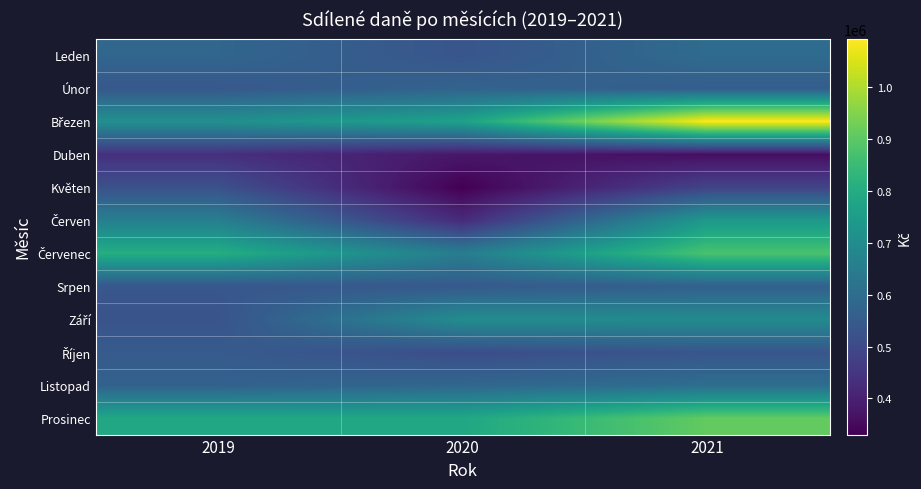

Which series has the largest range (max minus min)?

Březen